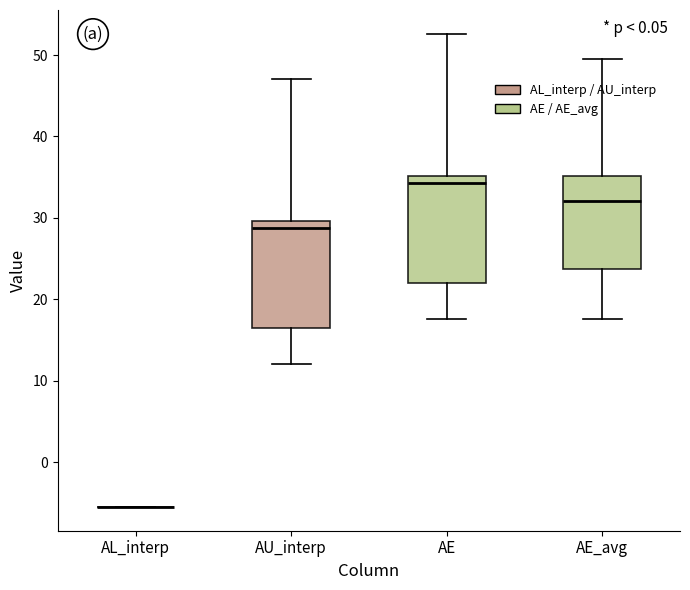

Reading left to right, read every box against the y-axis: the position of its median line, the range the box covers, and the ends of its whiskers. The values are not printed on the chart, so give them approximately, as read against the axis.

AL_interp: box collapsed to a line at -6, whiskers -6 to -6
AU_interp: median 29, box 17 to 30, whiskers 12 to 47
AE: median 34, box 22 to 35, whiskers 18 to 53
AE_avg: median 32, box 24 to 35, whiskers 18 to 50